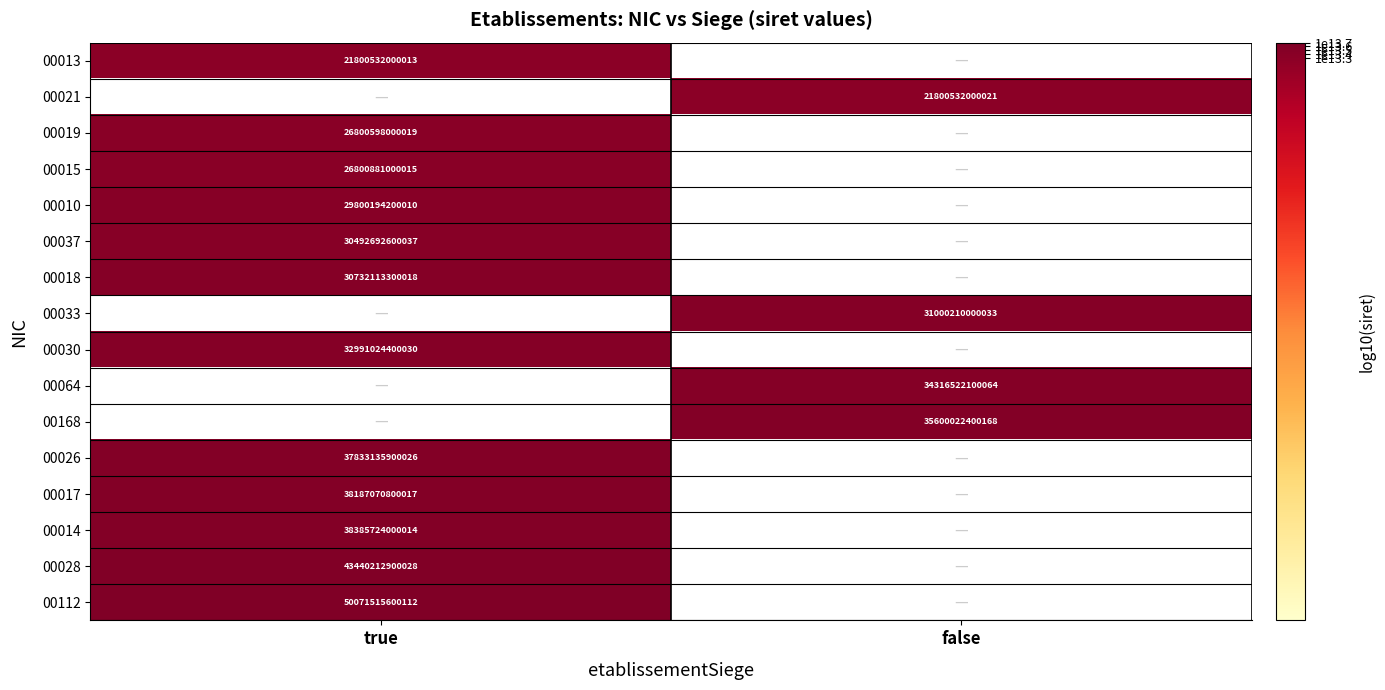

Is it true that 00030 equals 32991024400030 at true?

True